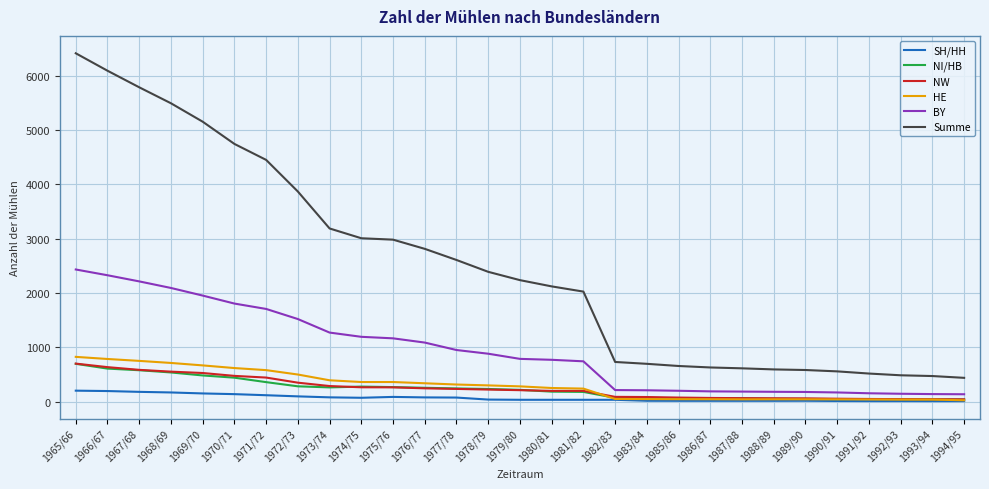

The value of HE at 1969/70 is 670. True or false?

True